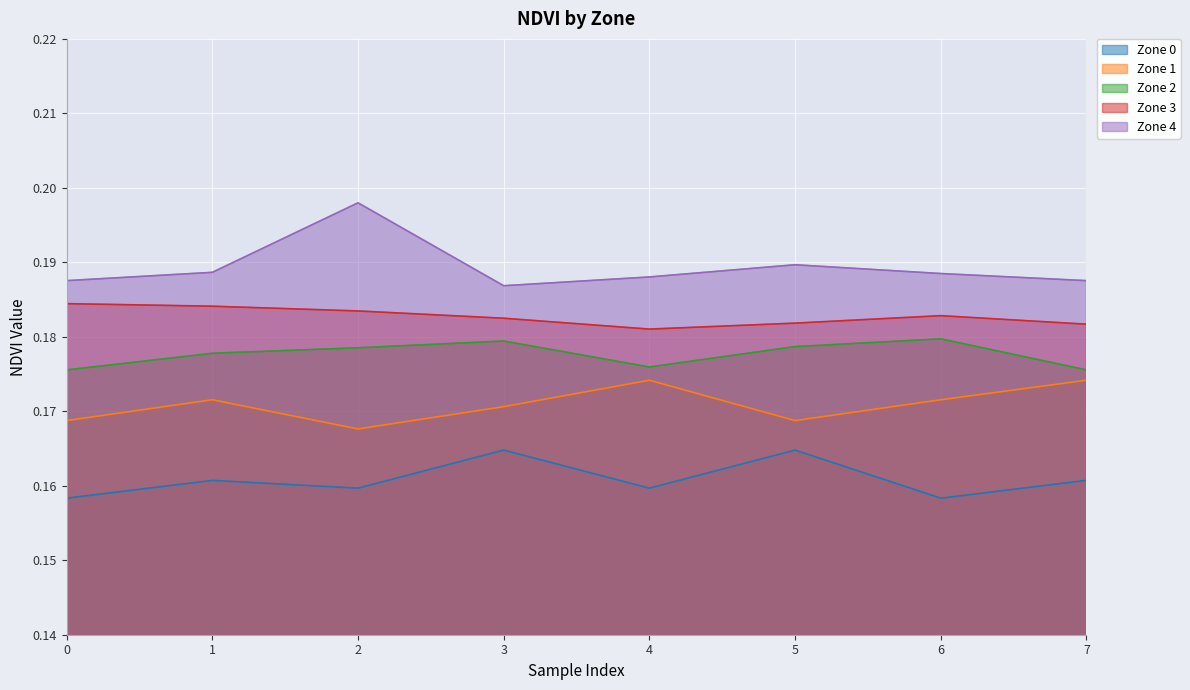

What are all the series names shown in the legend?

Zone 0, Zone 1, Zone 2, Zone 3, Zone 4